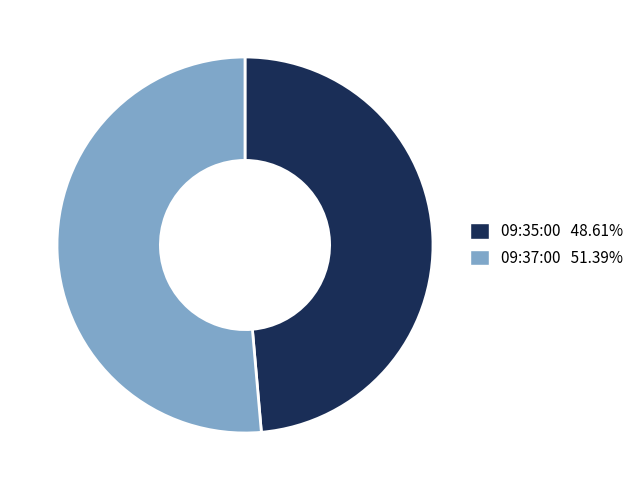

Is there any slice that represents more than half of the pie?

Yes